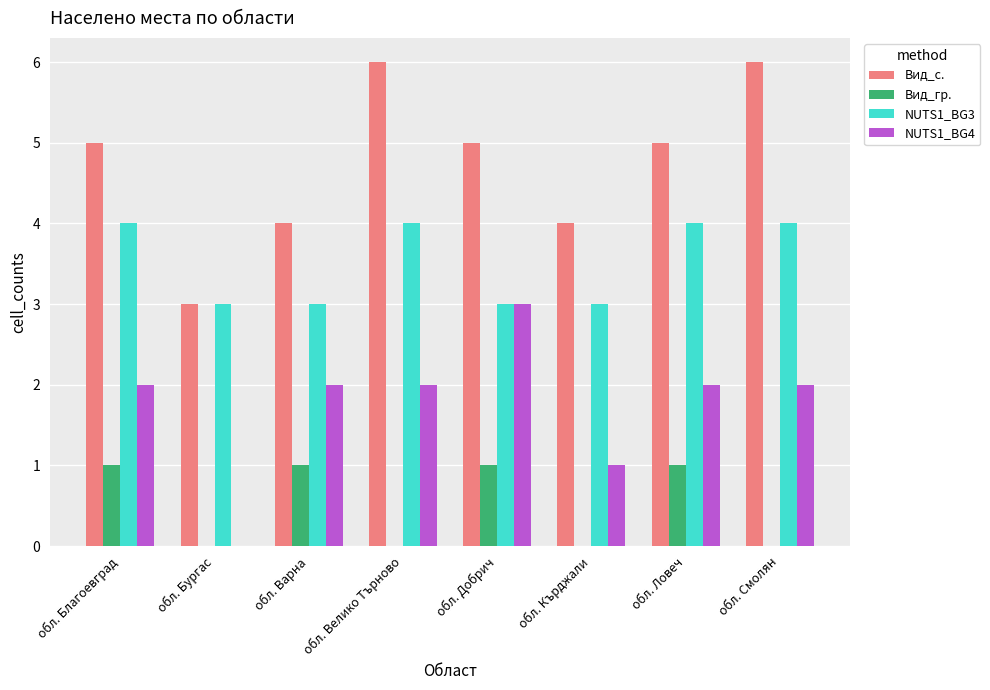

Count the number of data series in this chart.

4